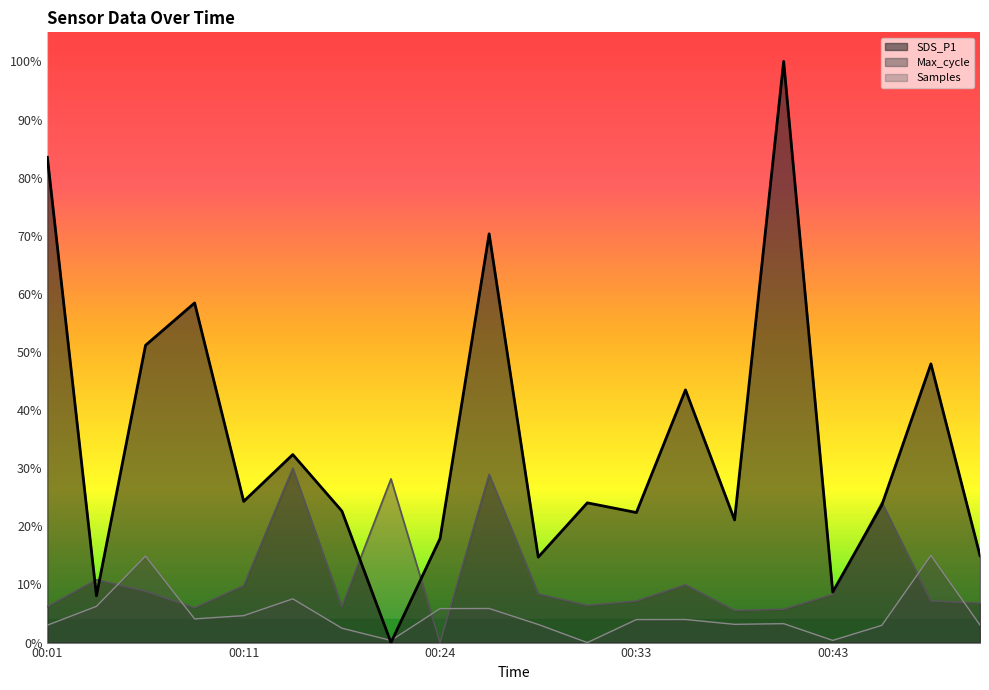

How many lines are shown in the chart?

3